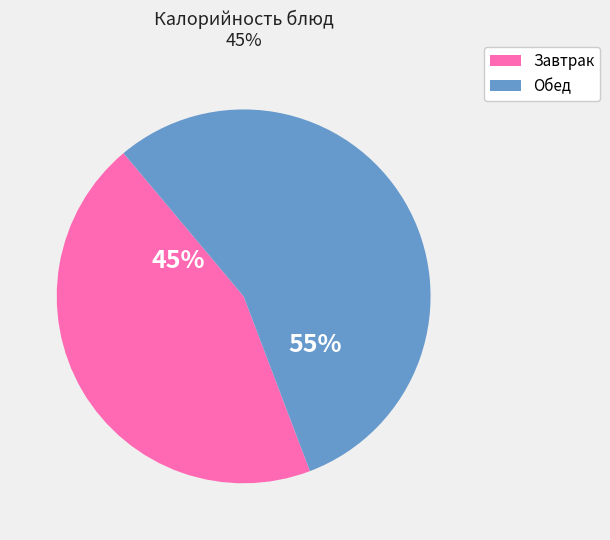

To the nearest percent, what is the average slice percentage?

50%